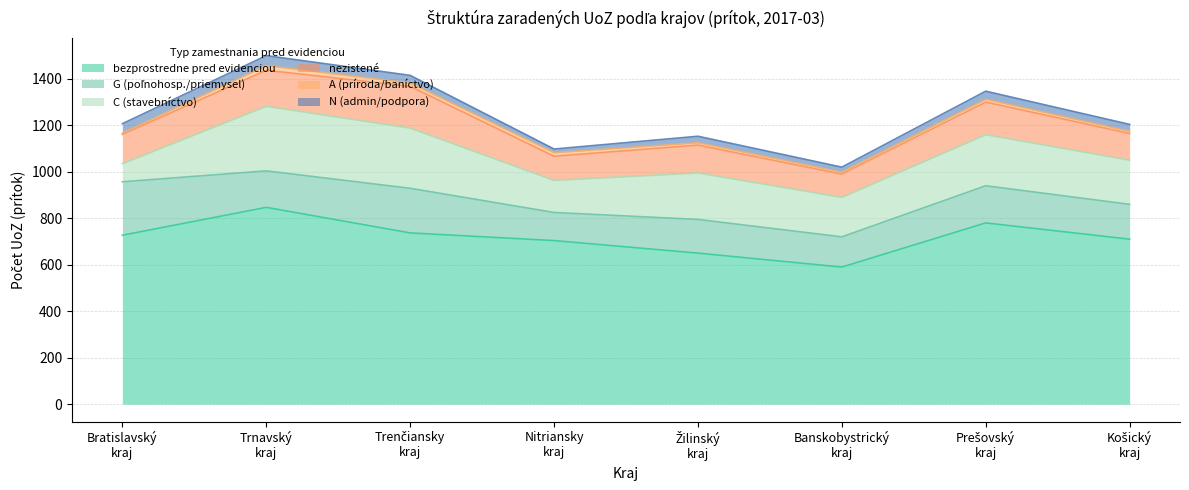

What is the label of the 2nd point from the left?

Trnavský kraj